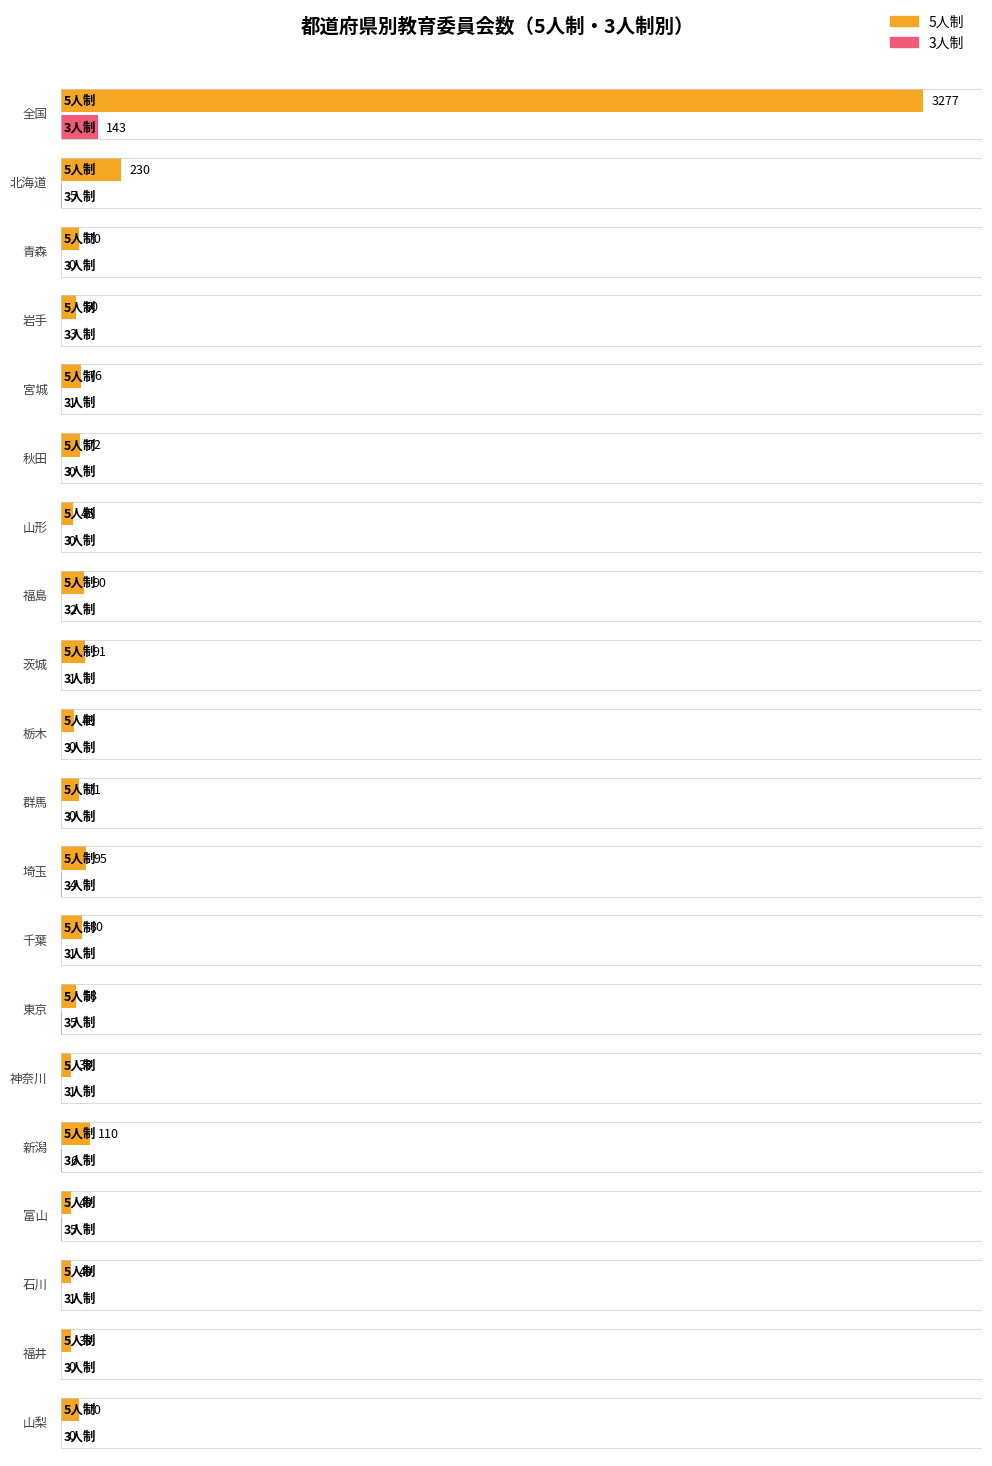

Reading right to left, transcribe all the data shown in this chart.

5人制: 70	38	40	40	110	38	58	80	95	71	49	91	90	45	72	76	60	70	230	3277
3人制: 0	0	1	5	6	1	5	1	4	0	0	1	2	0	0	1	3	0	5	143